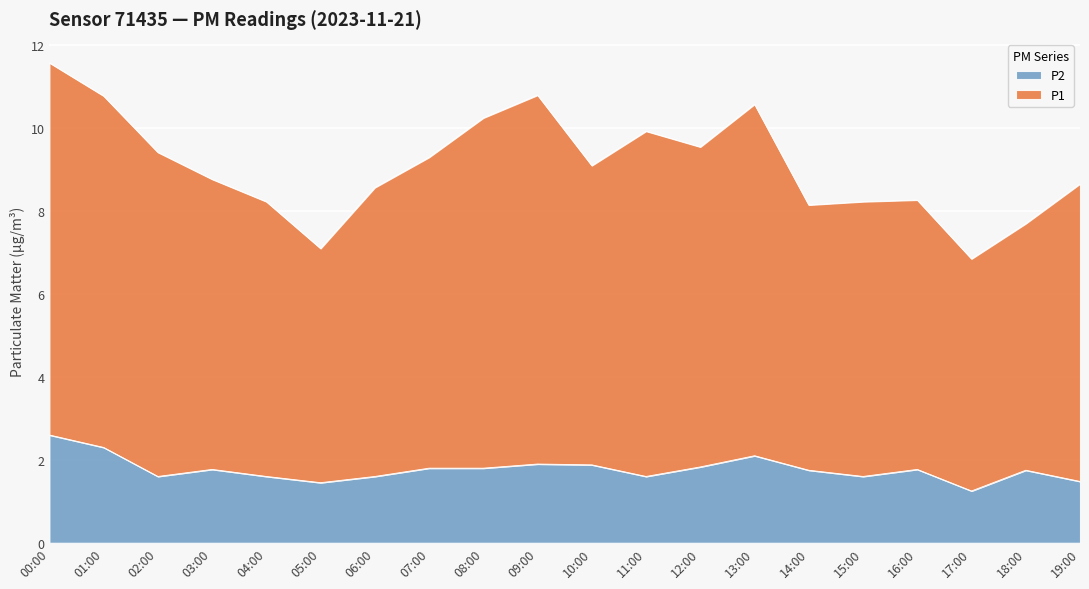

What is the smallest value displayed?

1.2